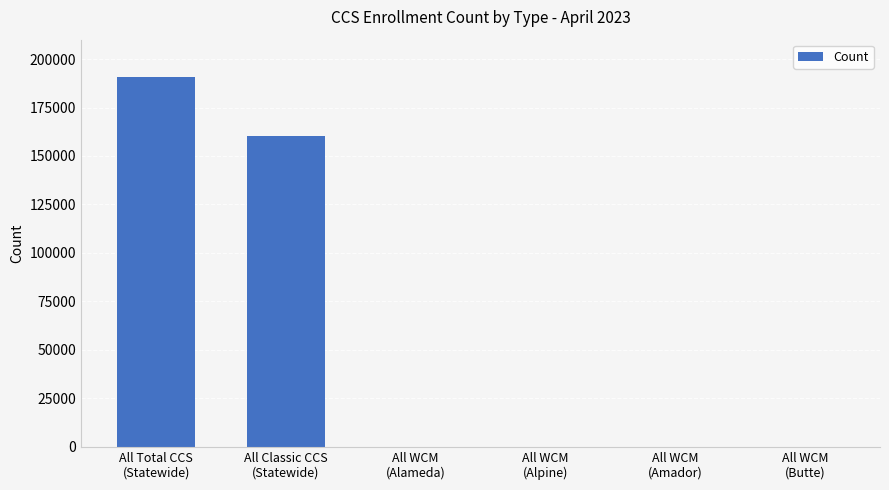

Reading left to right, transcribe all the data shown in this chart.

All Total CCS
(Statewide)=190848	All Classic CCS
(Statewide)=160568	All WCM
(Alameda)=0	All WCM
(Alpine)=0	All WCM
(Amador)=0	All WCM
(Butte)=0